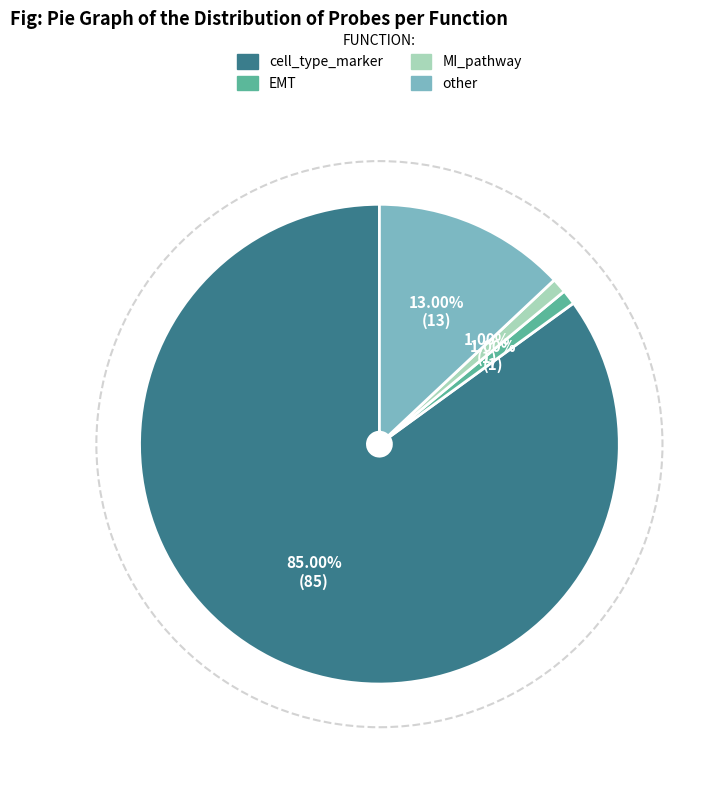

To the nearest percent, what portion does cell_type_marker represent?

85%